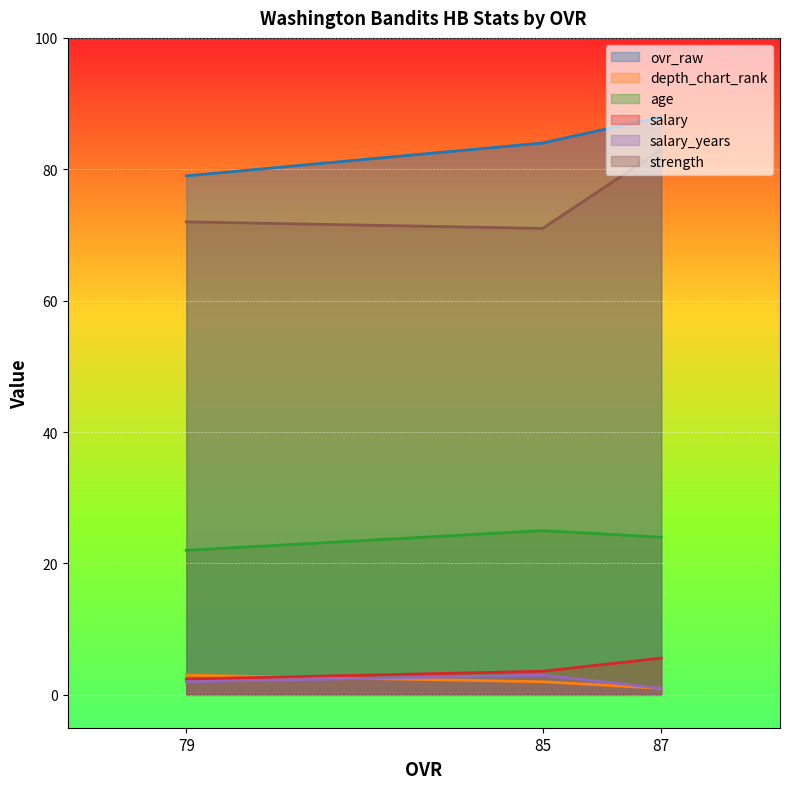

The value of depth_chart_rank at 85 is 3.4. True or false?

False